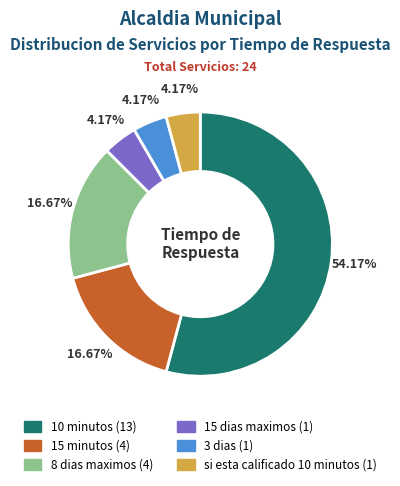

Count the number of slices in the pie.

6